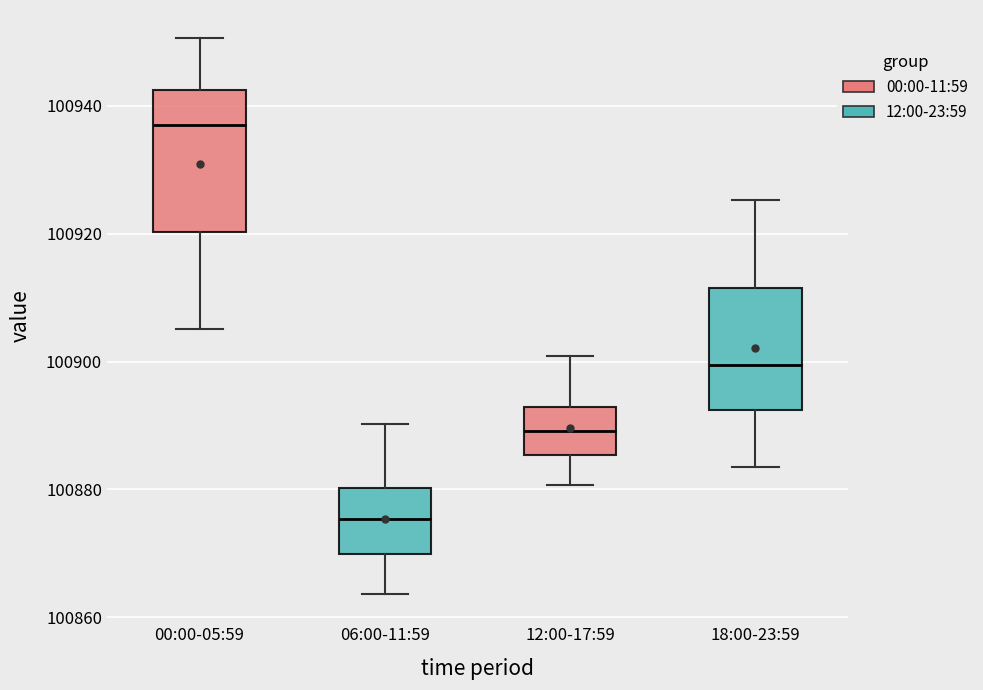

Reading left to right, transcribe this box plot: for each box, give where its median line is, the range the box spans, and where its two whiskers end, as read against the y-axis. The values are not printed on the chart, so give them approximately, as read against the axis.

00:00-05:59: median 100936, box 100920 to 100942, whiskers 100906 to 100950
06:00-11:59: median 100876, box 100870 to 100880, whiskers 100864 to 100890
12:00-17:59: median 100890, box 100886 to 100892, whiskers 100880 to 100900
18:00-23:59: median 100900, box 100892 to 100912, whiskers 100884 to 100926